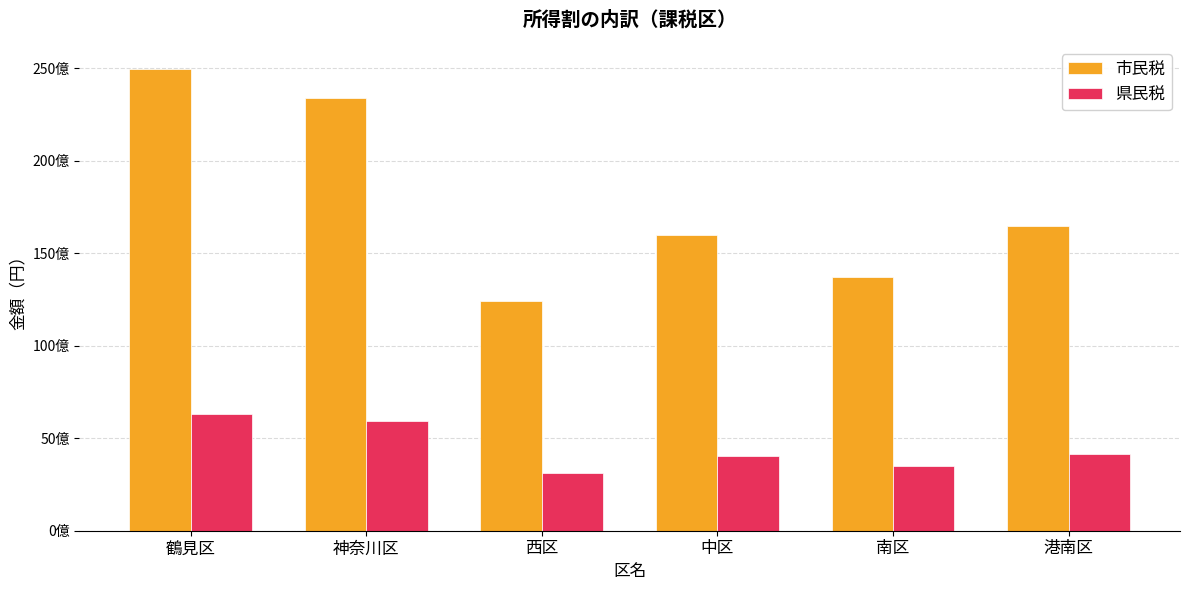

The 県民税 series shows 4172144300 at 港南区. True or false?

True